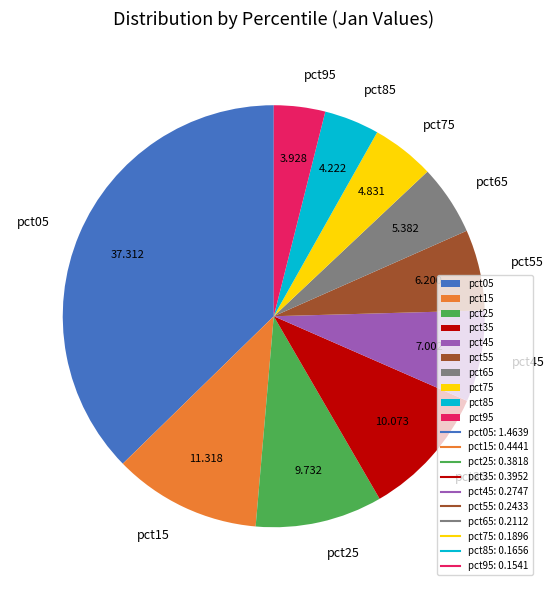

Count the number of slices in the pie.

10